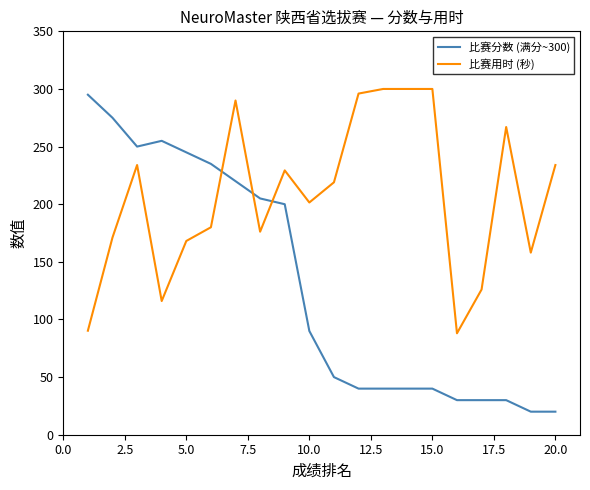

What is the difference between the maximum and minimum values in the 比赛分数 (满分~300) series?

275.0